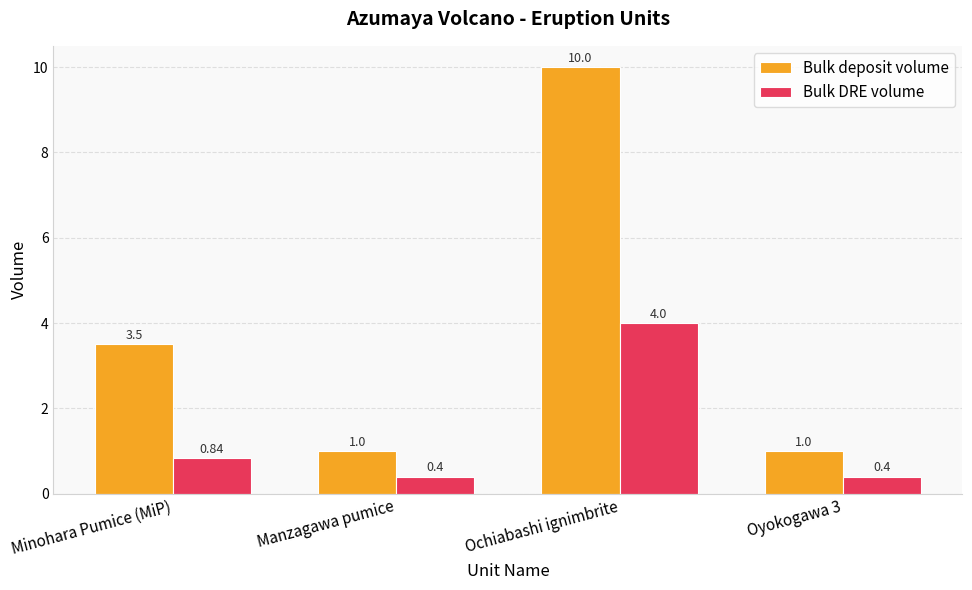

What are all the series names shown in the legend?

Bulk deposit volume, Bulk DRE volume